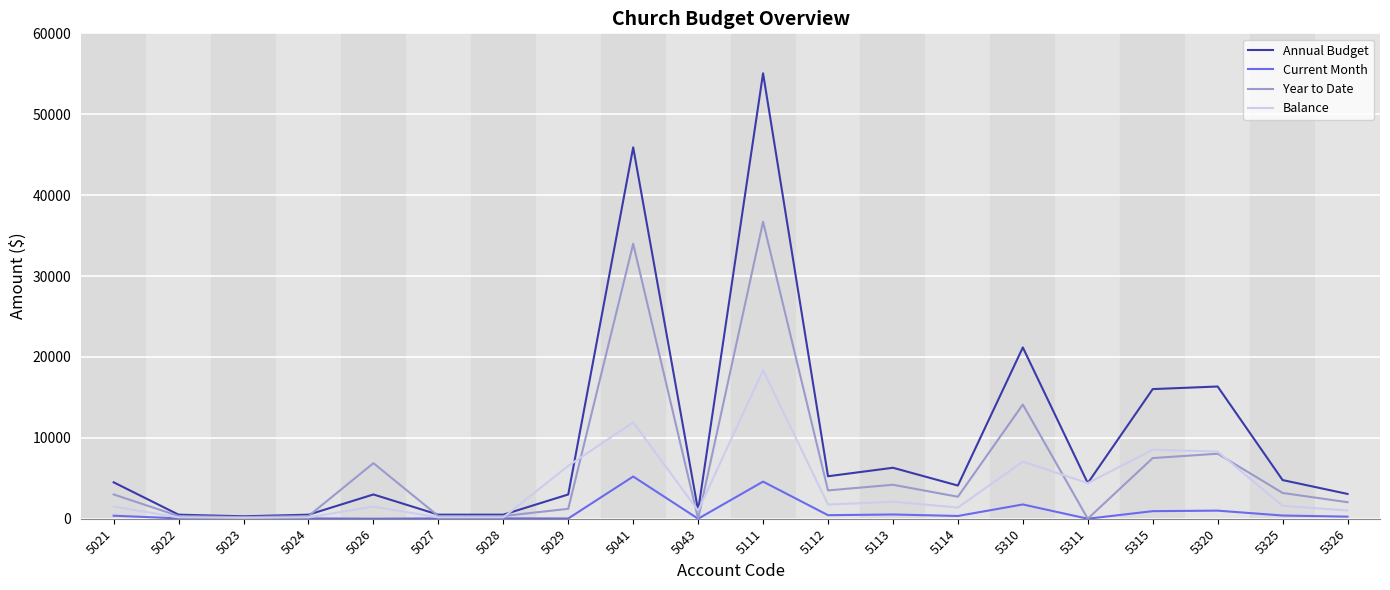

Where is Annual Budget nearest to the value 27679?

5310